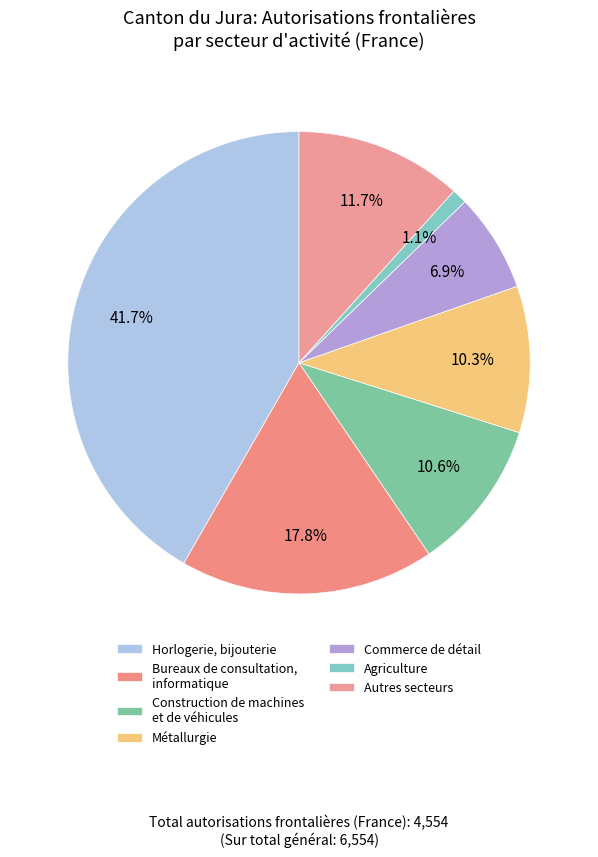

Which has a higher value, Métallurgie or Commerce de détail?

Métallurgie